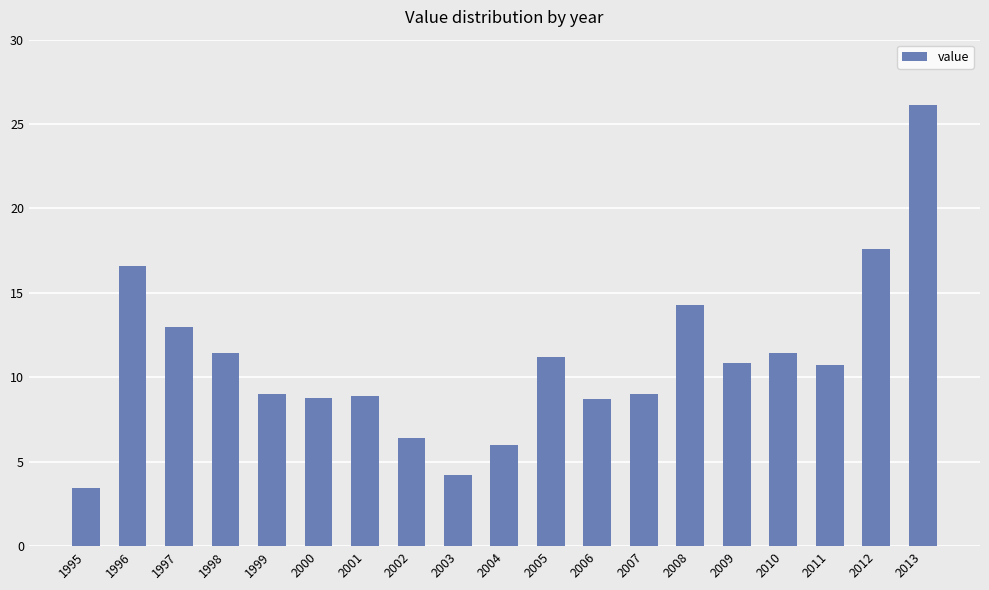

What is the value of the 2nd bar from the left?

16.6